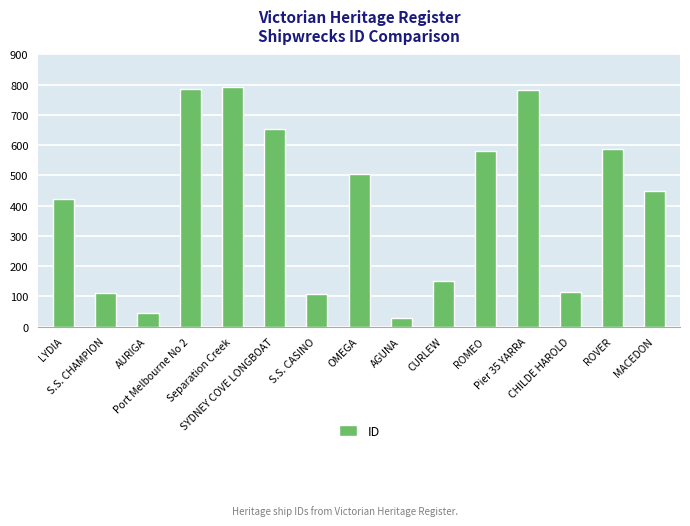

What is the minimum value shown in the chart?

28